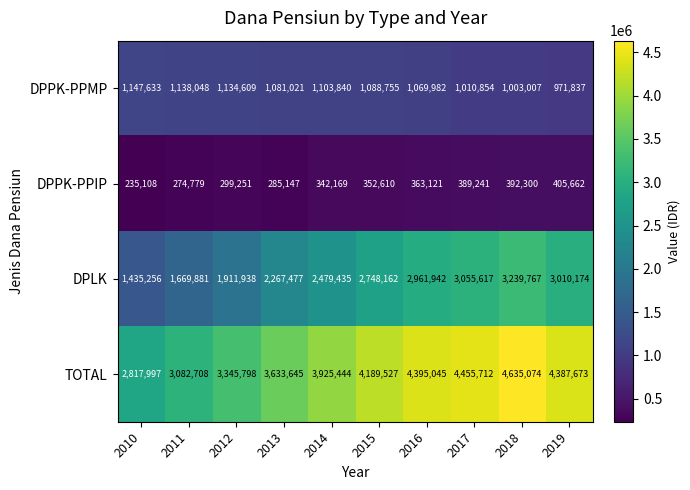

What is the difference between the maximum and minimum values in the TOTAL series?

1817077